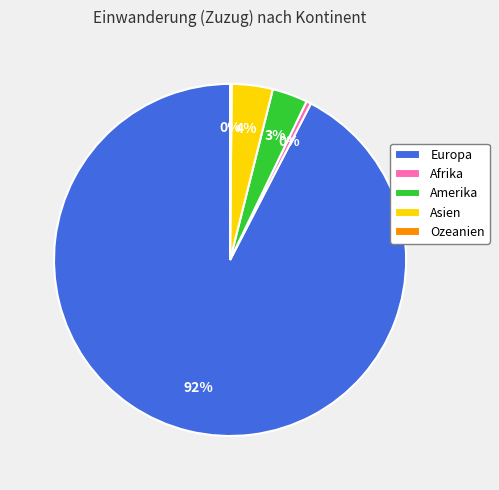

Does any single category account for the majority?

Yes